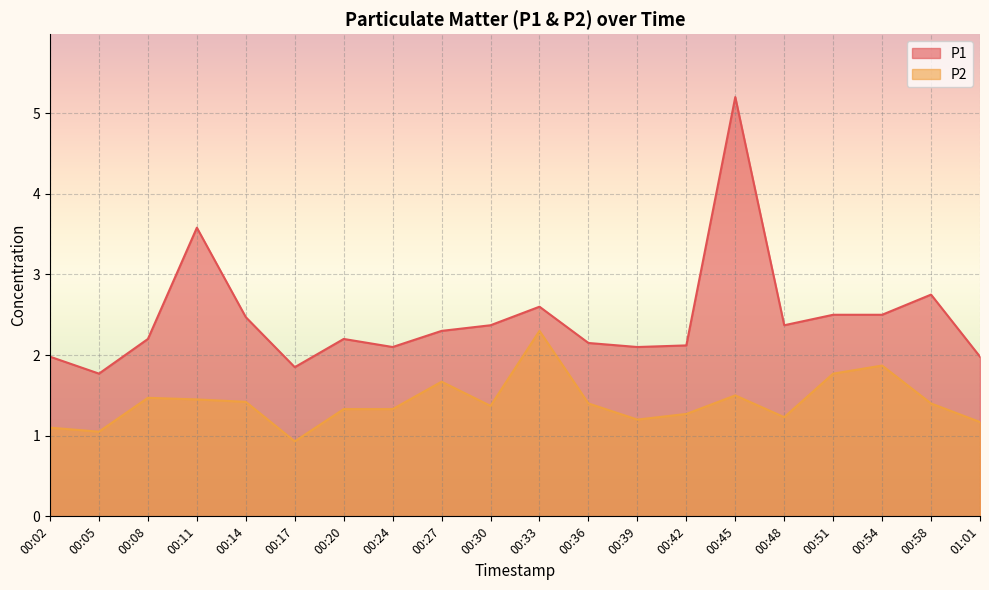

True or false: P2 and P1 intersect in this chart.

False